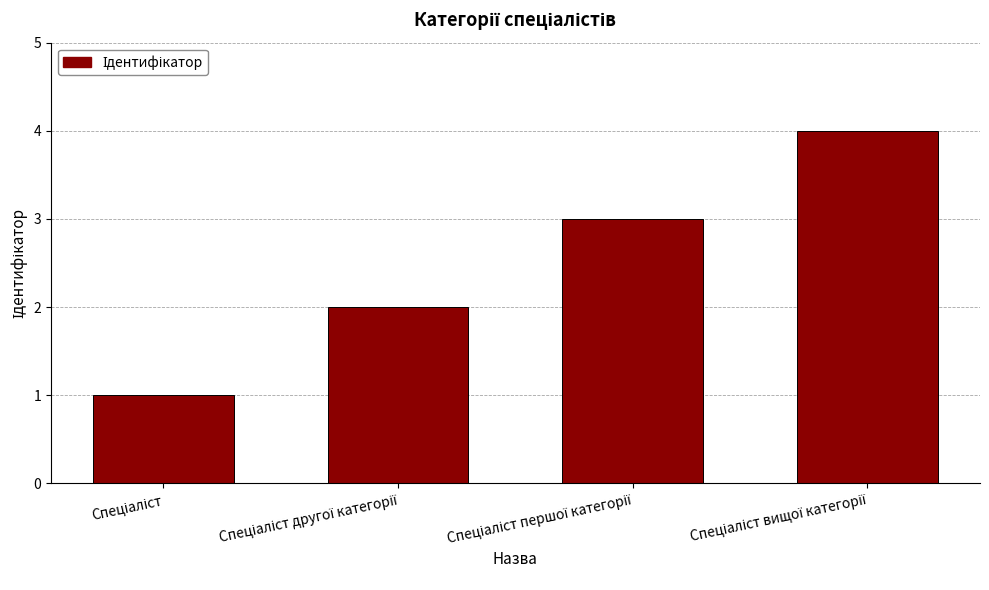

What is the difference between the maximum and minimum values?

3